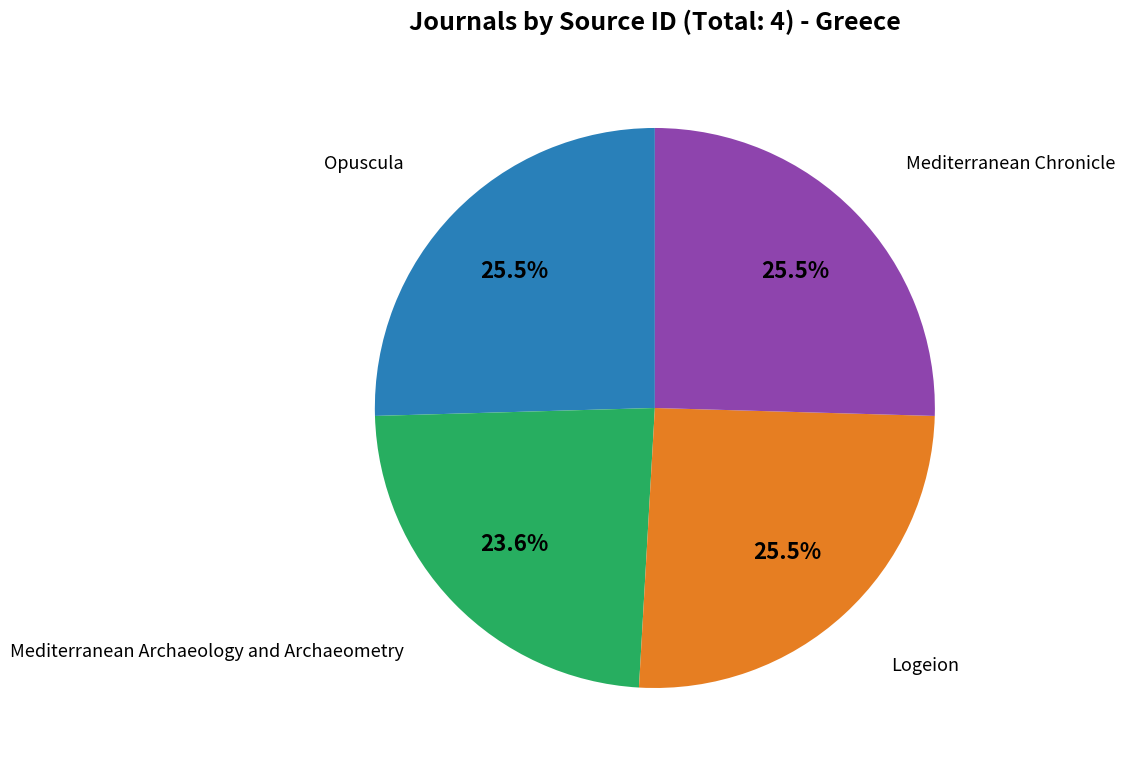

Count the number of slices in the pie.

4